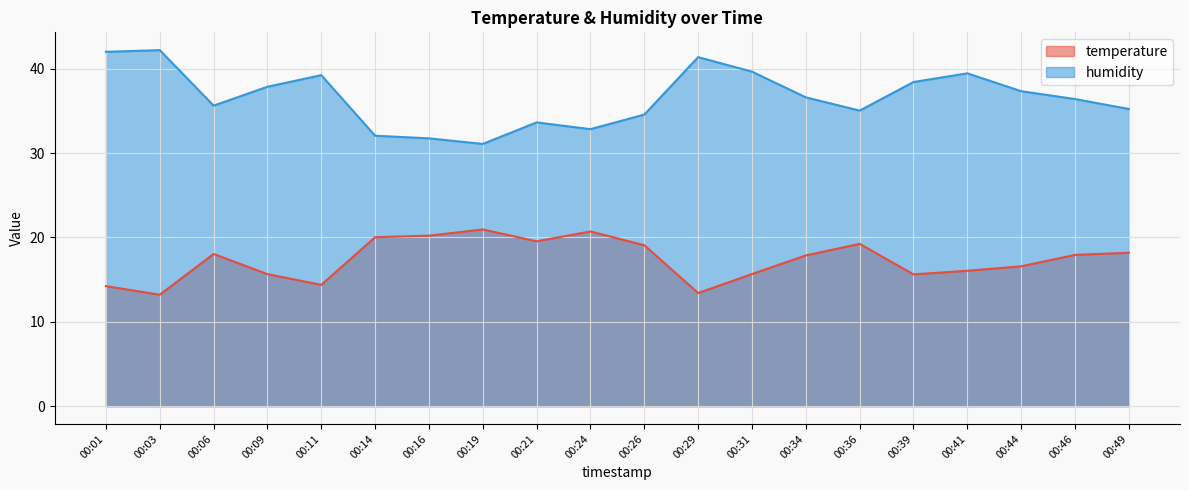

True or false: temperature and humidity cross at least once.

False